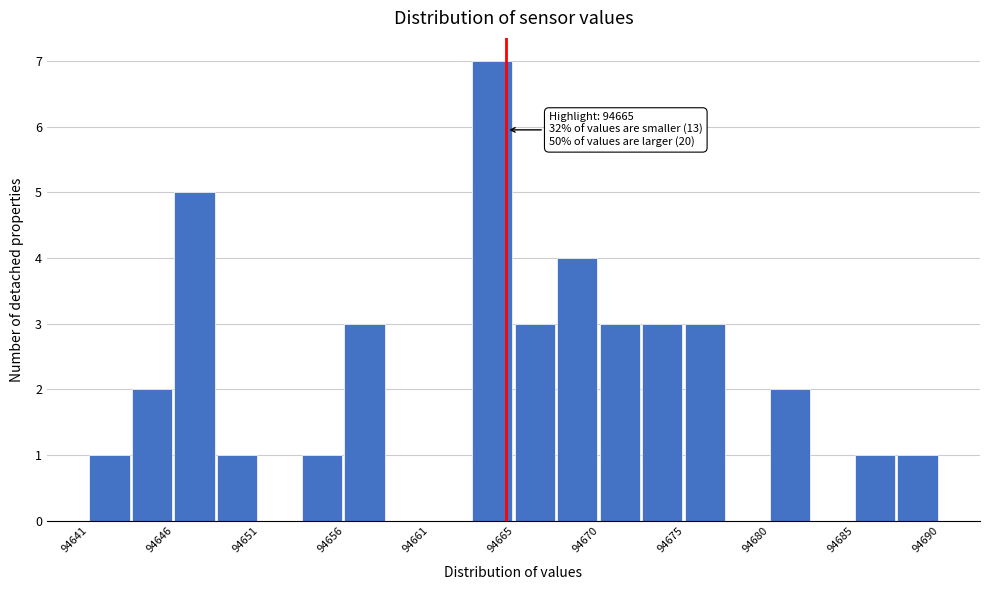

Which range on the x-axis has the tallest bar?

94663.0 to 94665.5